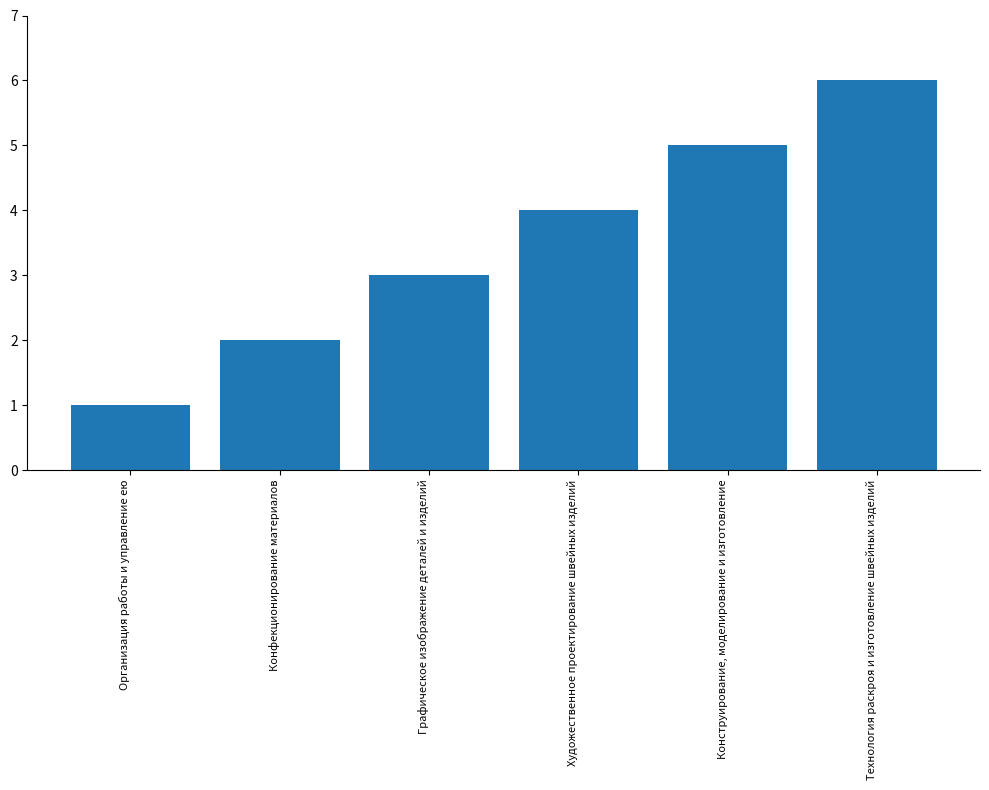

Approximately how many times larger is the value at Конфекционирование материалов compared to Художественное проектирование швейных изделий?

0.5